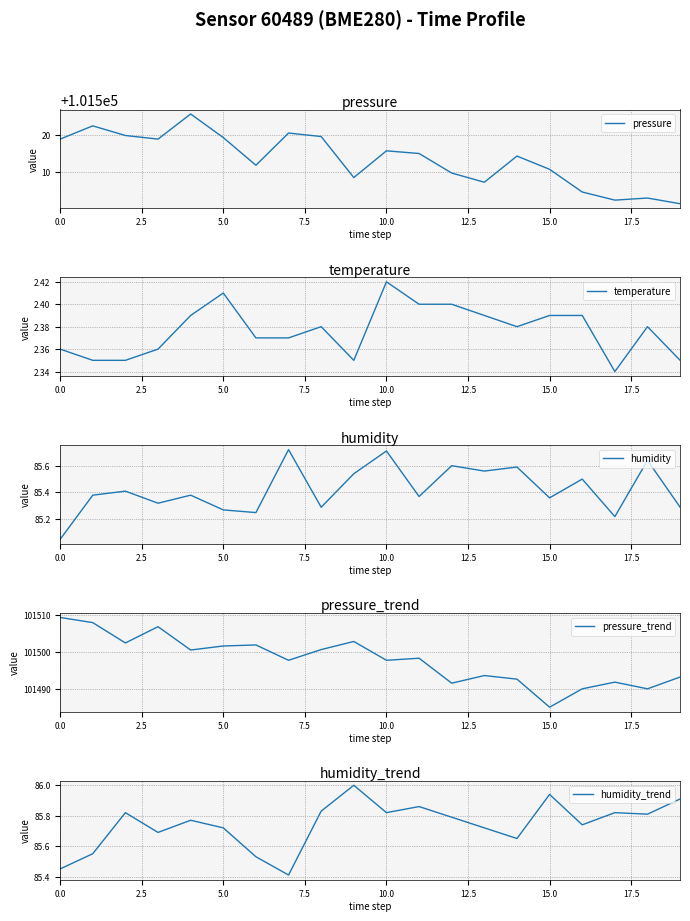

Which series has the largest total across all categories?

pressure